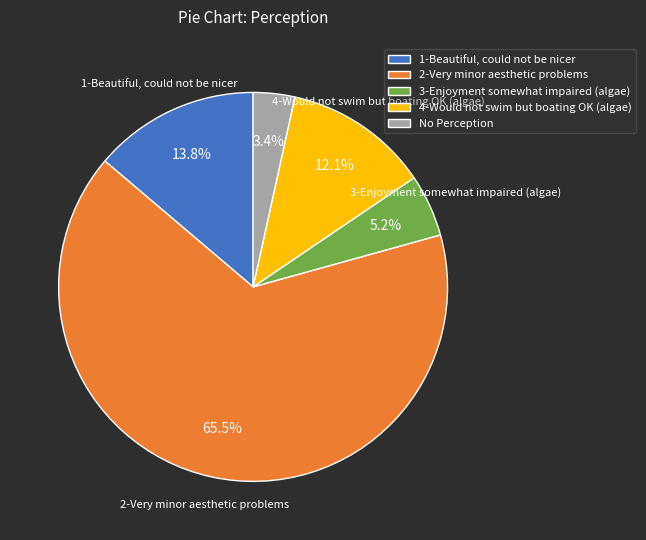

The 2-Very minor aesthetic problems slice represents 58% of the pie. True or false?

False